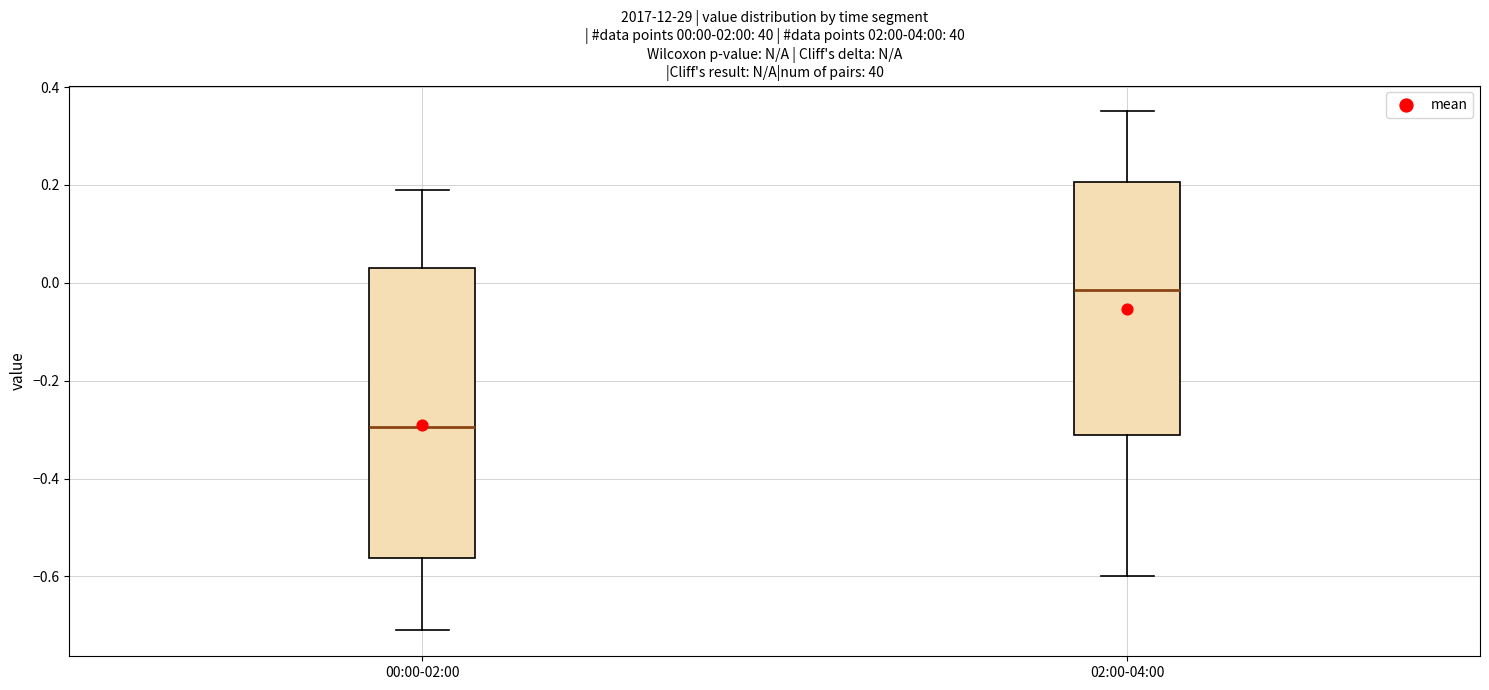

Comparing the boxes themselves (not the whiskers), which one is the tallest?

00:00-02:00